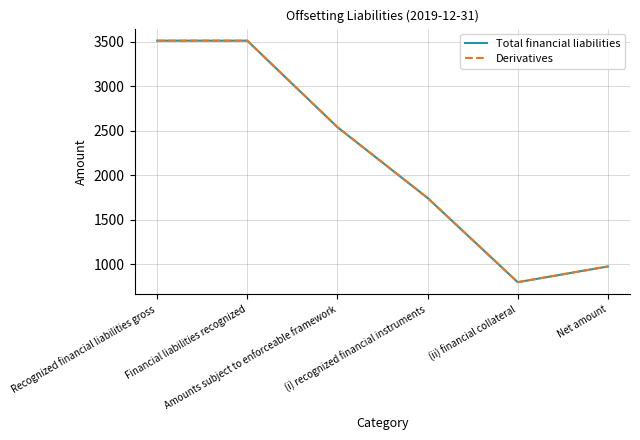

Does the chart have visible grid lines?

Yes